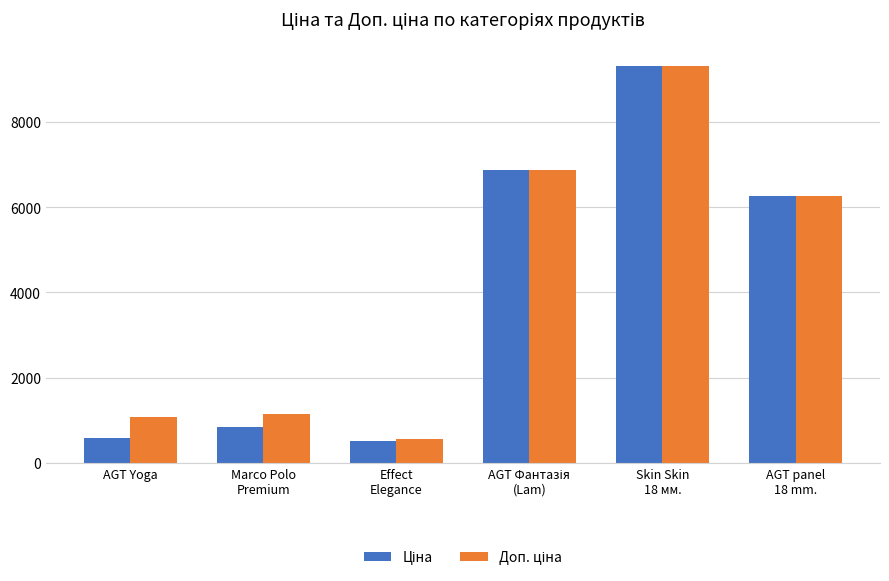

What is the maximum value shown in the chart?

9321.4